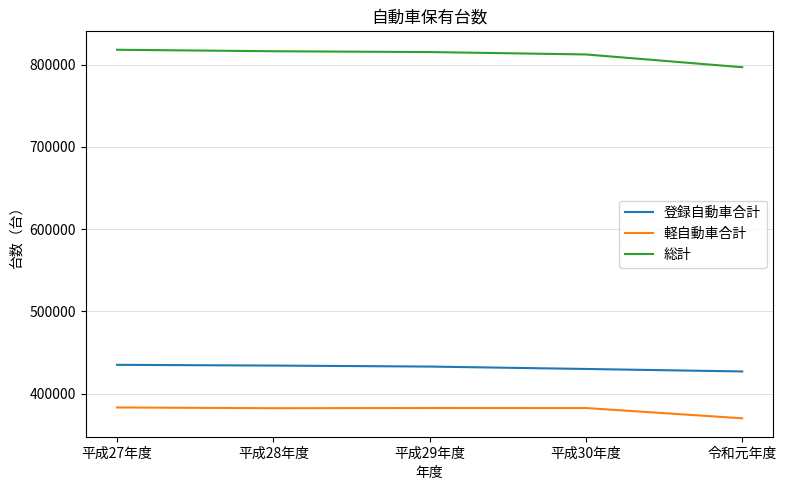

Which series has the widest spread of values?

総計